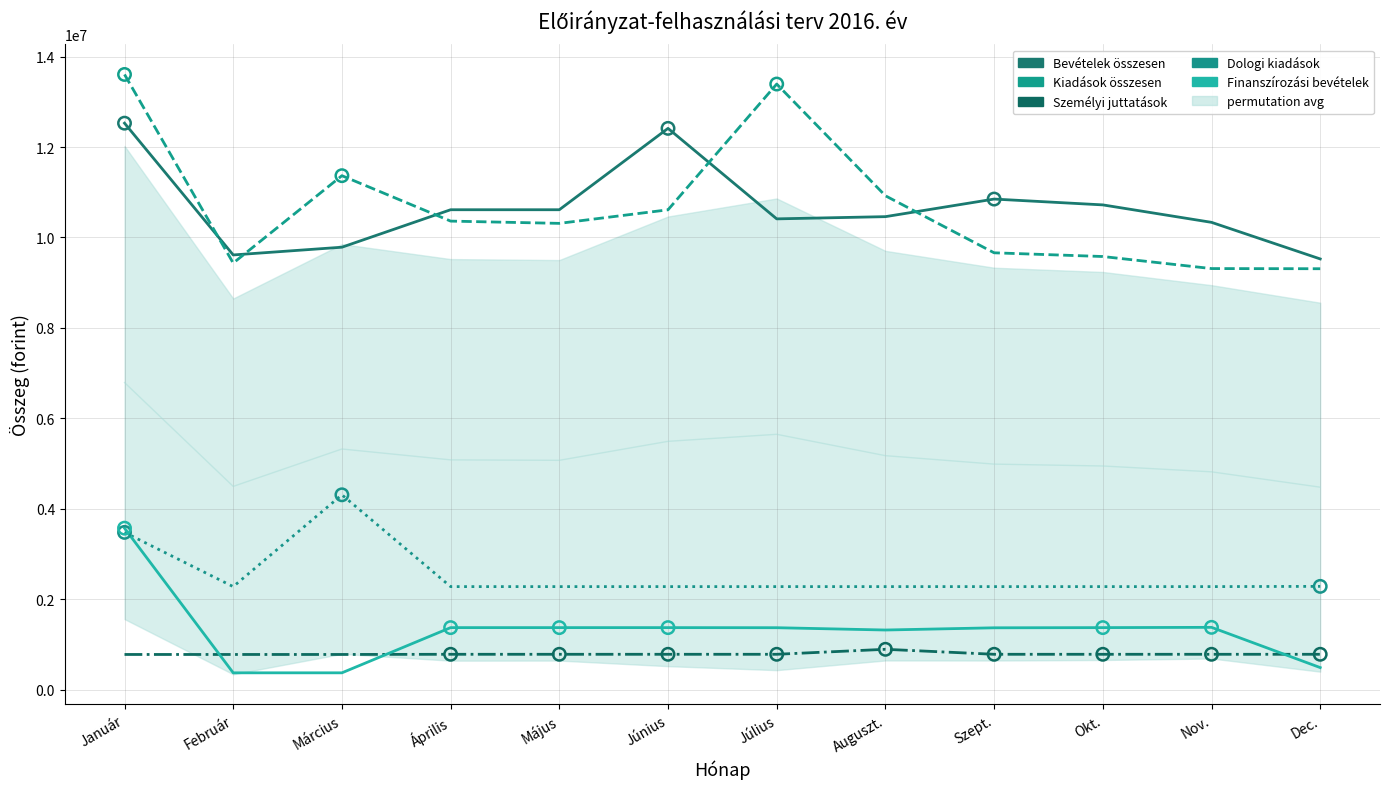

What are all the series names shown in the legend?

Bevételek összesen, Kiadások összesen, Személyi juttatások, Dologi kiadások, Finanszírozási bevételek